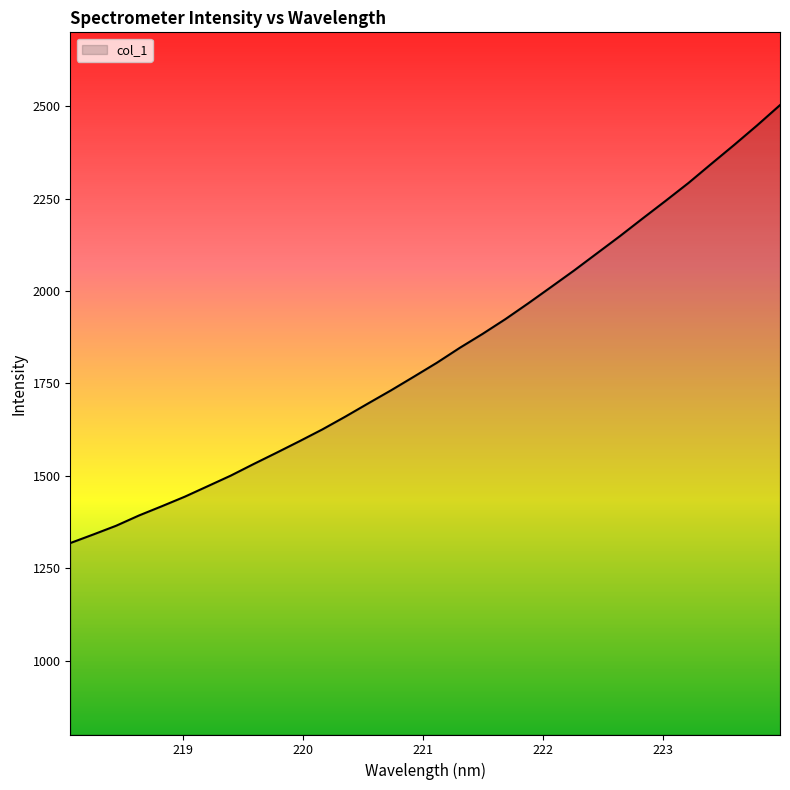

True or false: there are more than 0 points higher than both neighbors.

False